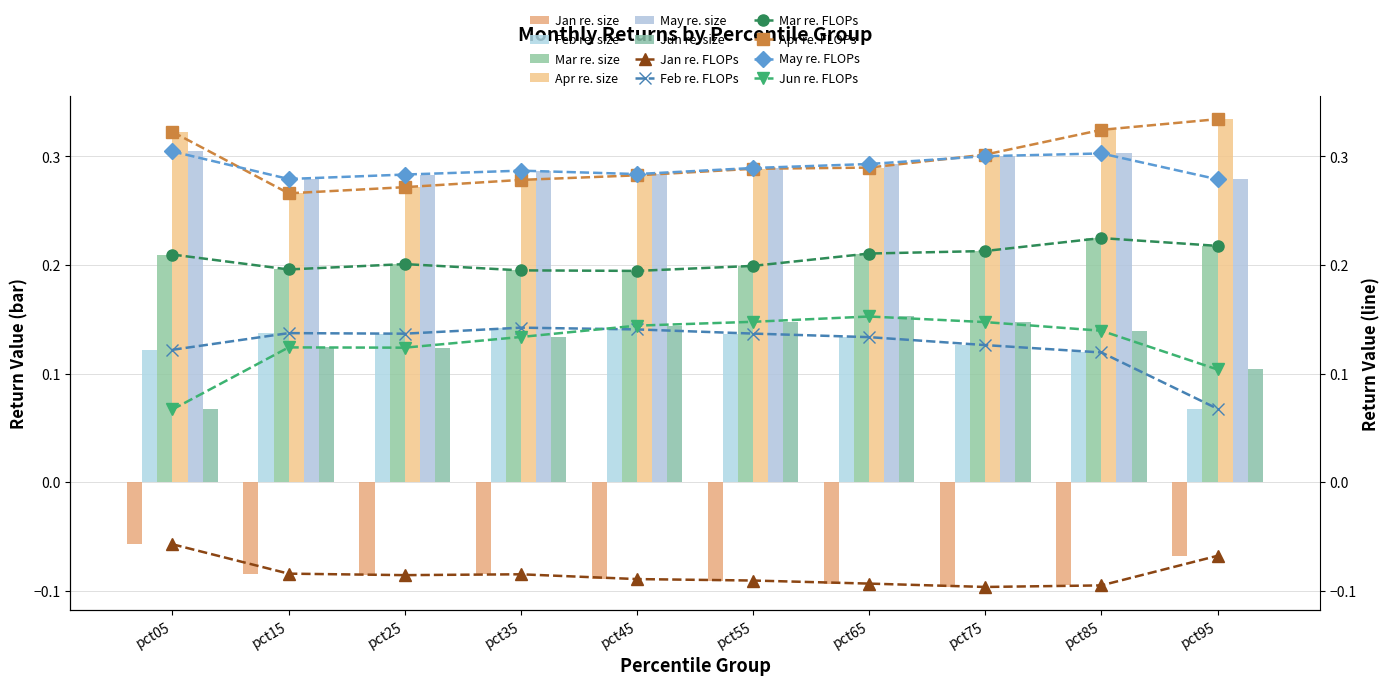

Reading right to left, list all the values displayed in this chart.

Jan: -0.1	-0.1	-0.1	-0.1	-0.1	-0.1	-0.1	-0.1	-0.1	-0.1
Feb: 0.1	0.1	0.1	0.1	0.1	0.1	0.1	0.1	0.1	0.1
Mar: 0.2	0.2	0.2	0.2	0.2	0.2	0.2	0.2	0.2	0.2
Apr: 0.3	0.3	0.3	0.3	0.3	0.3	0.3	0.3	0.3	0.3
May: 0.3	0.3	0.3	0.3	0.3	0.3	0.3	0.3	0.3	0.3
Jun: 0.1	0.1	0.1	0.2	0.1	0.1	0.1	0.1	0.1	0.1